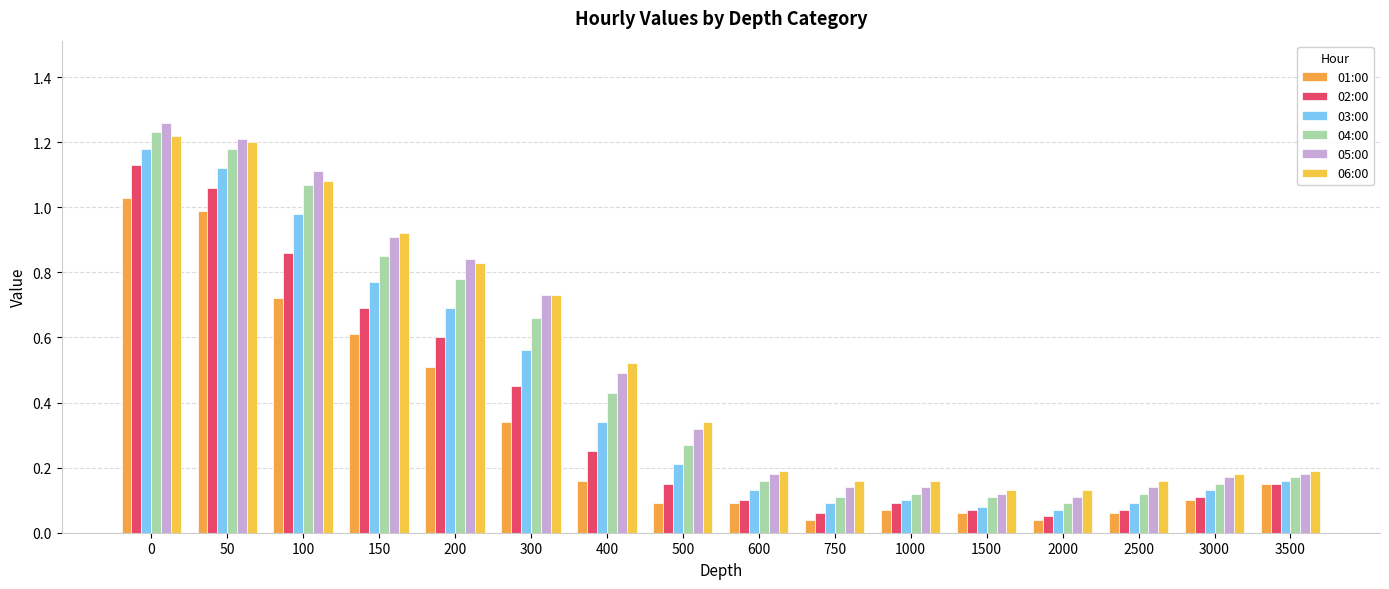

What is the value of the 01:00 bar at the 7th from the left?

0.2